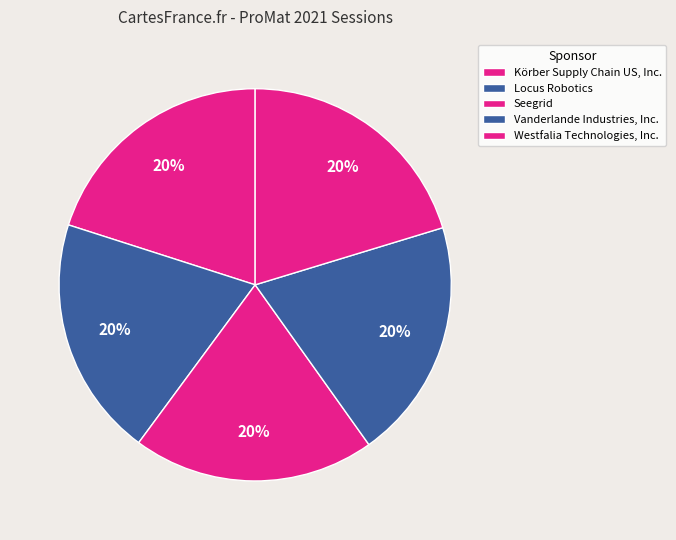

How many segments does this pie chart have?

5